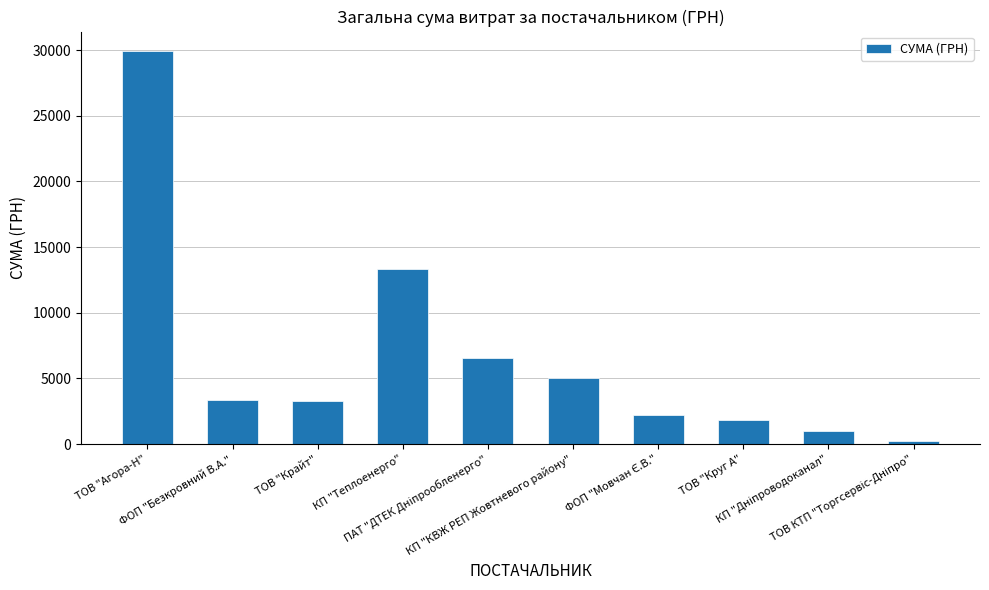

What is the value of the 7th bar from the left?

2242.4